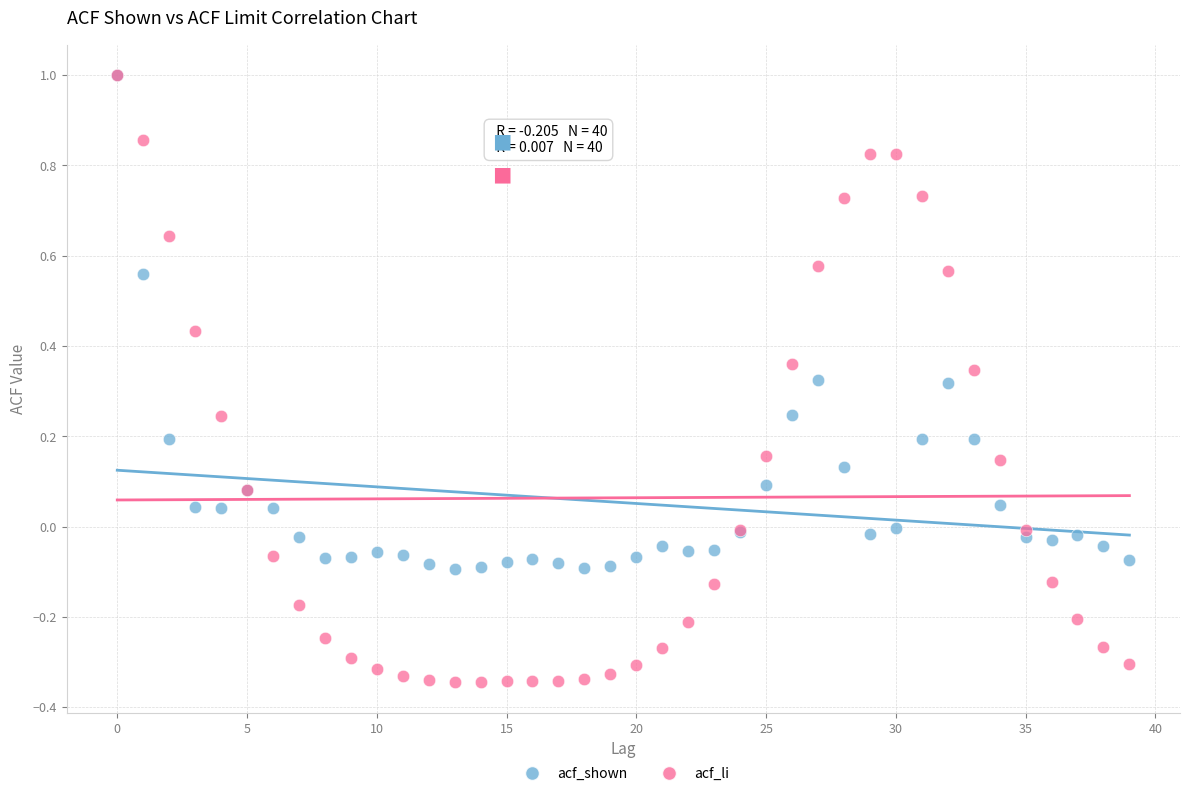

What are all the series names shown in the legend?

acf_shown, acf_li